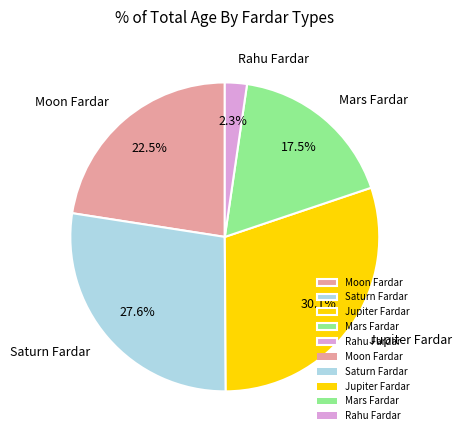

Does Moon Fardar represent more than half of the total?

No